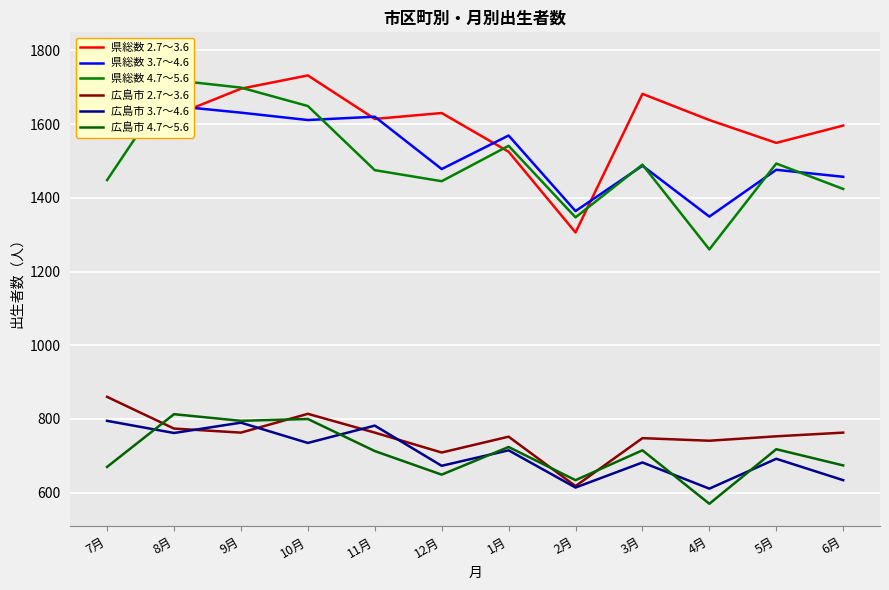

What is the difference between the 県総数 2.7～3.6 values at 10月 and 5月?

183